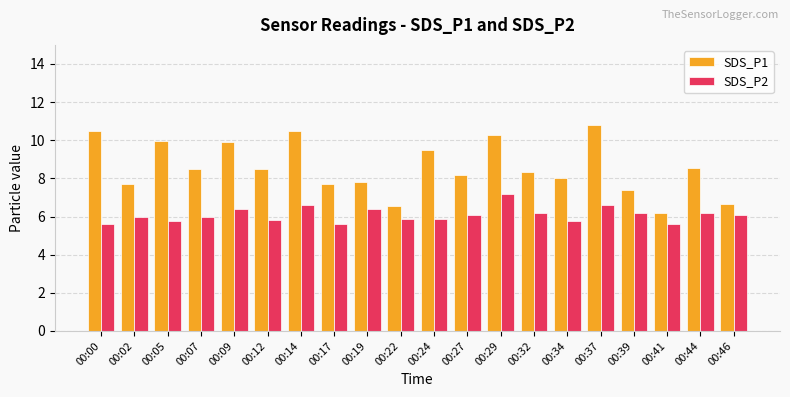

Which series changed the most between 00:00 and 00:05?

SDS_P1